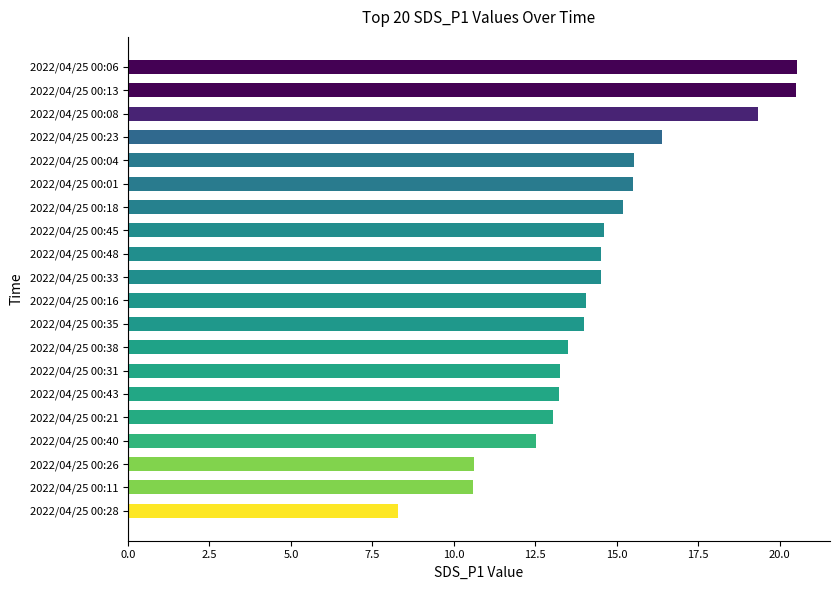

What is the difference between the values at 2022/04/25 00:48 and 2022/04/25 00:35?

0.5